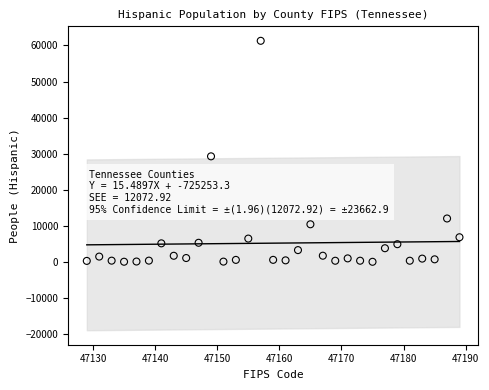

What Y value in the scatter plot is closest to 30675?

29278